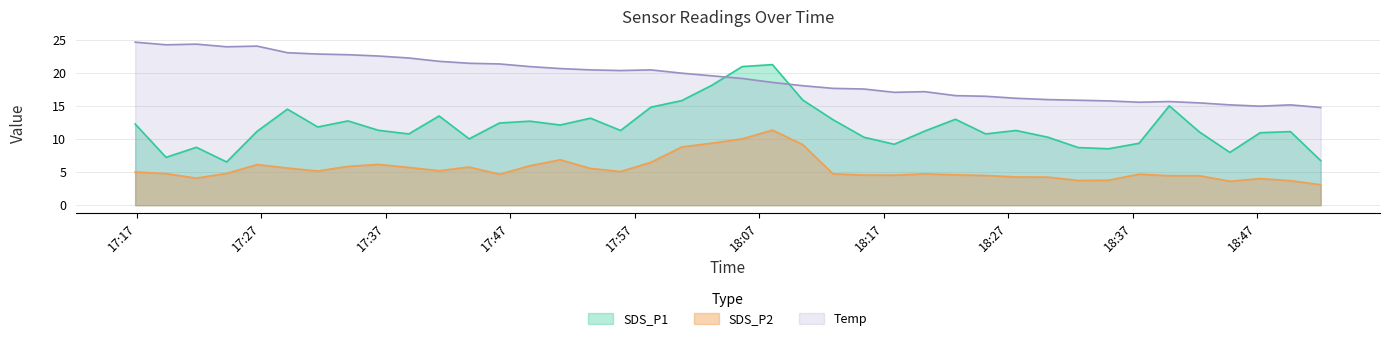

In Temp, how many points are higher than both neighbors (excluding endpoints)?

6